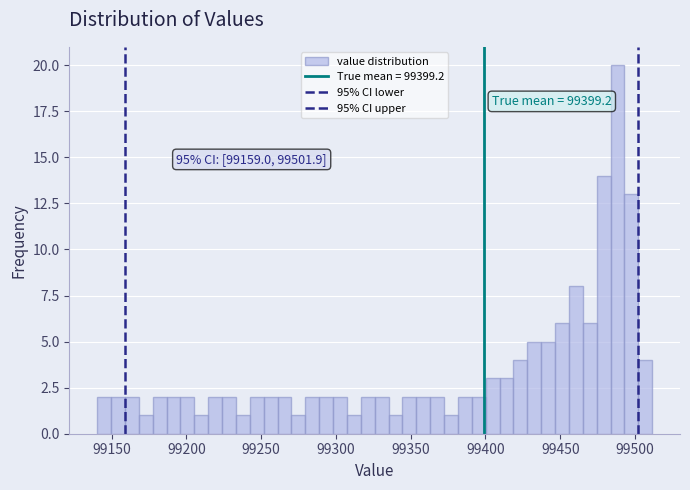

Around what value on the x-axis is the tallest bar? Give the approximate position of its centre, as read against the axis.

99490